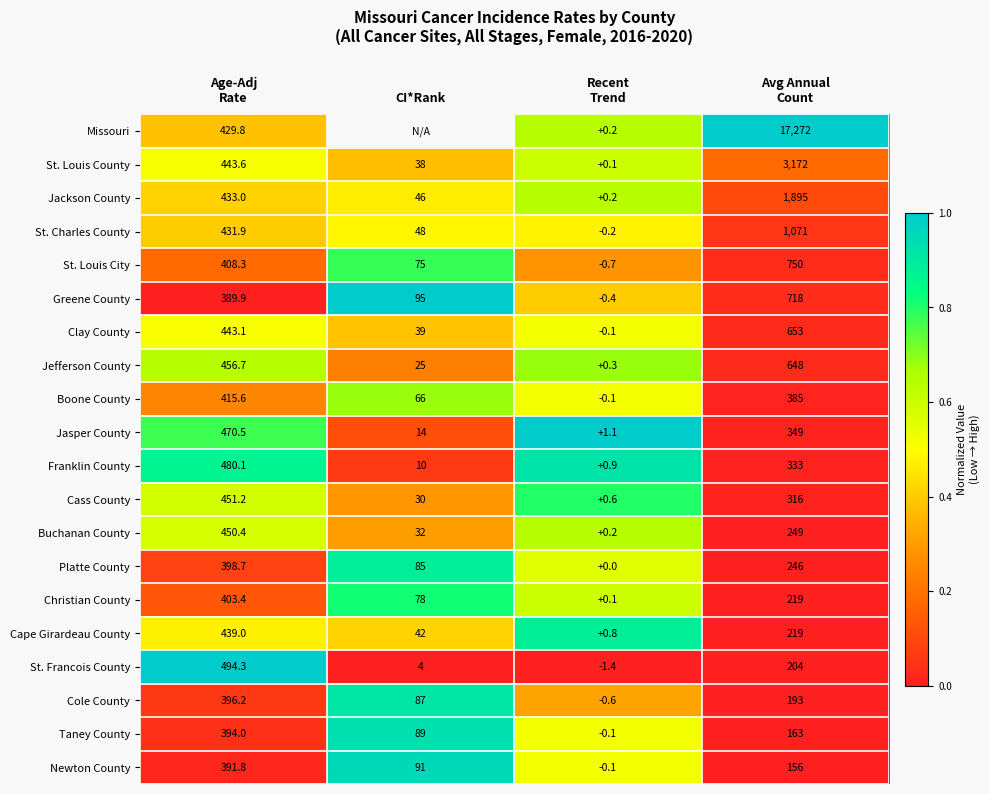

Between Recent
Trend and Avg Annual
Count, which is larger?

Avg Annual
Count